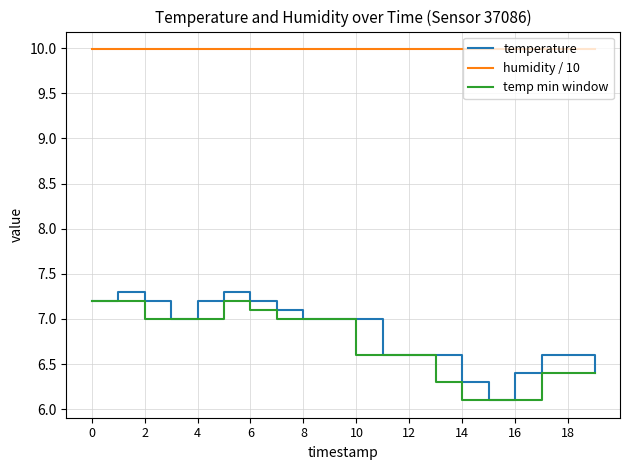

What is the sum of all temp min window values?

134.3